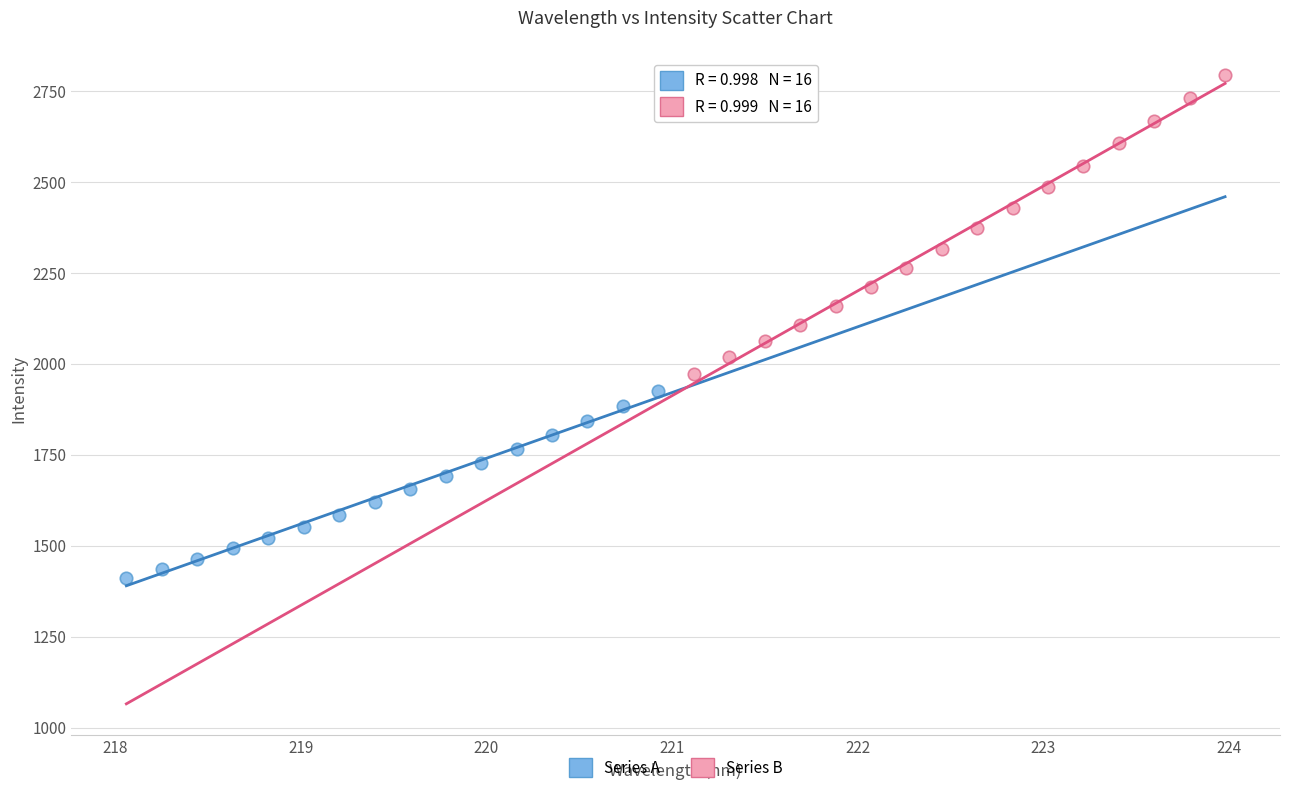

What are all the series names shown in the legend?

Series A, Series B